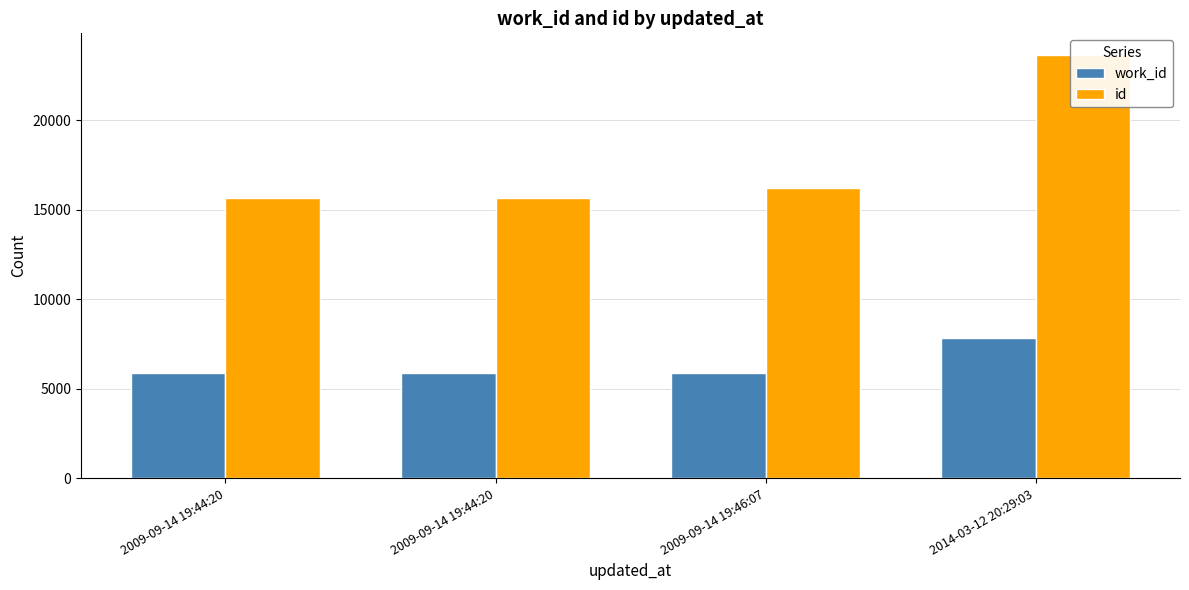

Reading left to right, what are all the values shown in this chart?

work_id: 2009-09-14 19:44:20=5914	2009-09-14 19:44:20=5915	2009-09-14 19:46:07=5898	2014-03-12 20:29:03=7845
id: 2009-09-14 19:44:20=15682	2009-09-14 19:44:20=15684	2009-09-14 19:46:07=16236	2014-03-12 20:29:03=23677